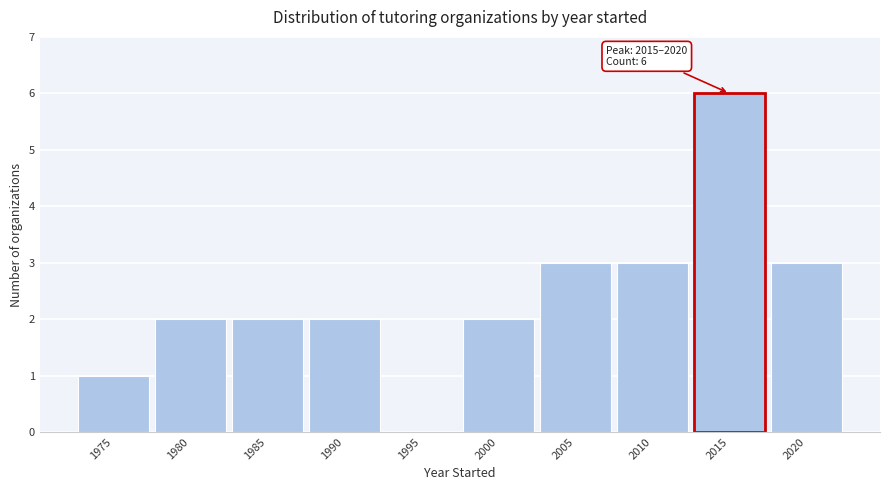

Reading left to right, transcribe all the data shown in this chart.

1975=1	1980=2	1985=2	1990=2	1995=0	2000=2	2005=3	2010=3	2015=6	2020=3